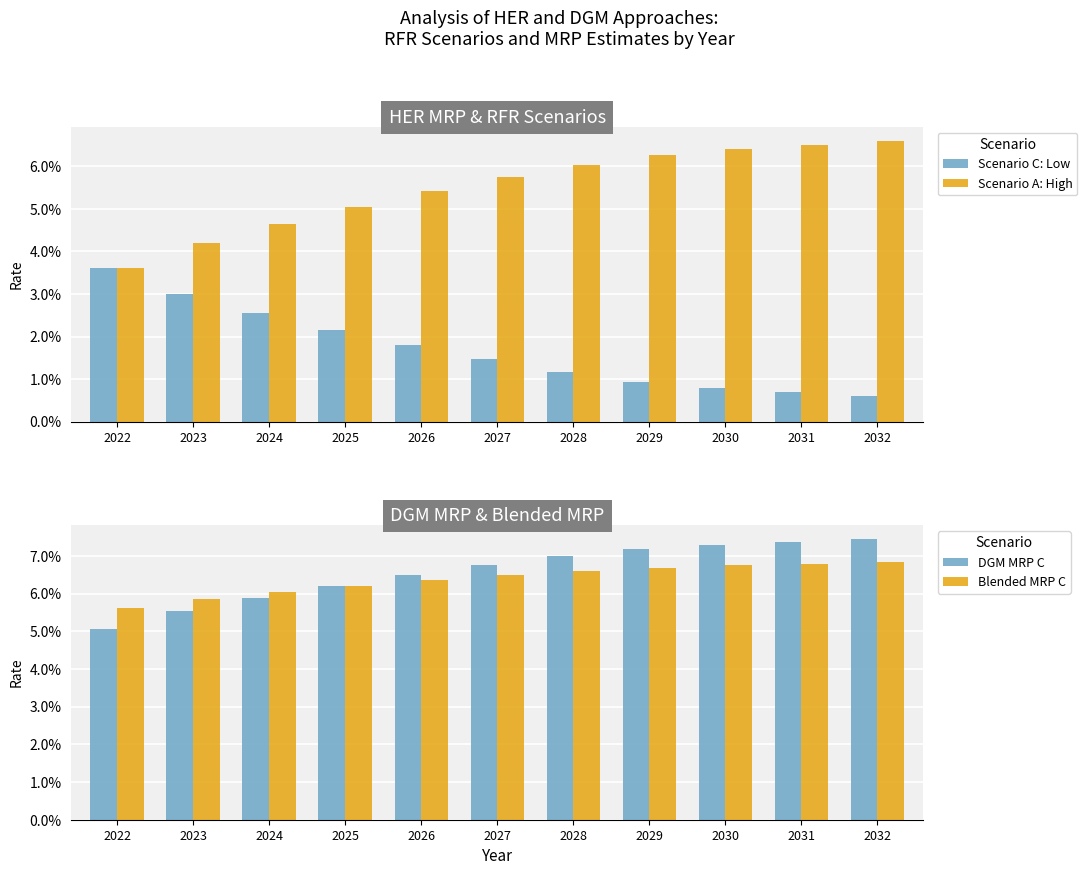

How many bars are there in total?

44